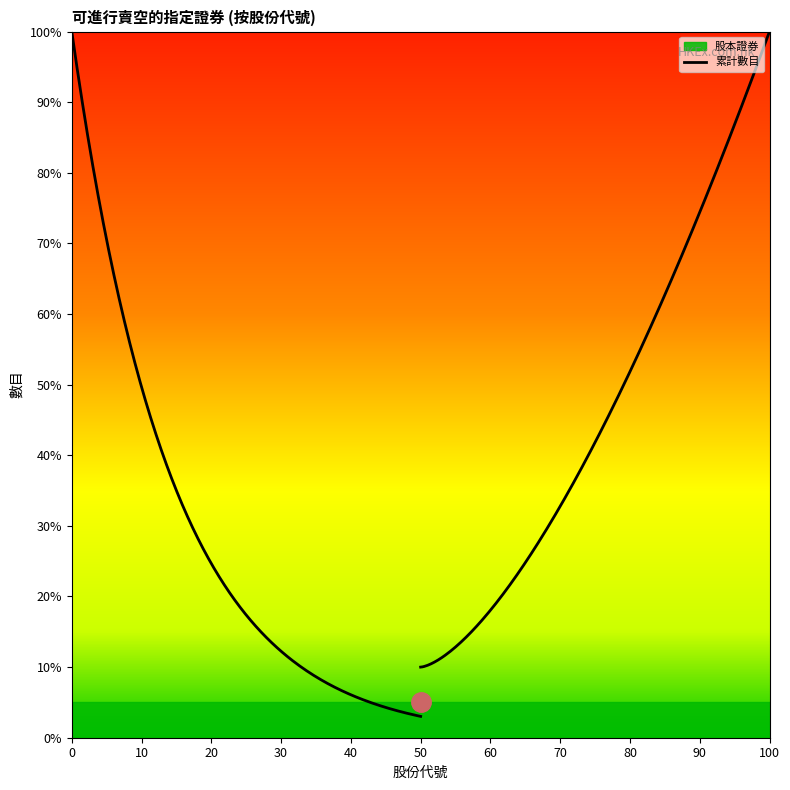

How many lines are shown in the chart?

2